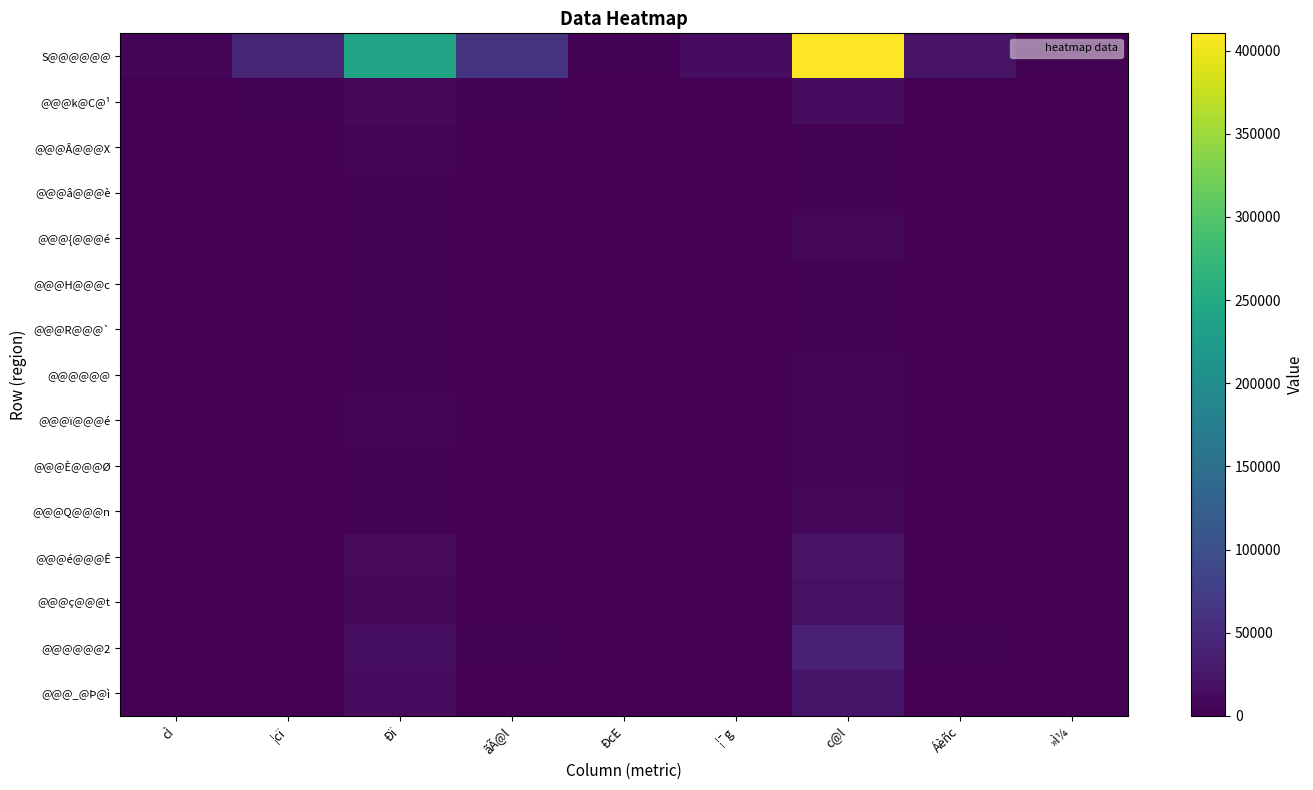

Which series has the largest range (max minus min)?

S@@@@@@